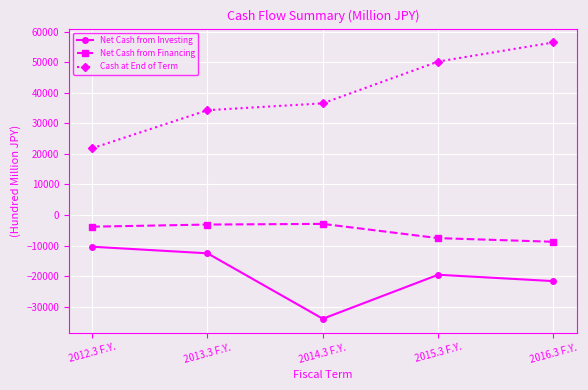

Does the chart have visible grid lines?

Yes